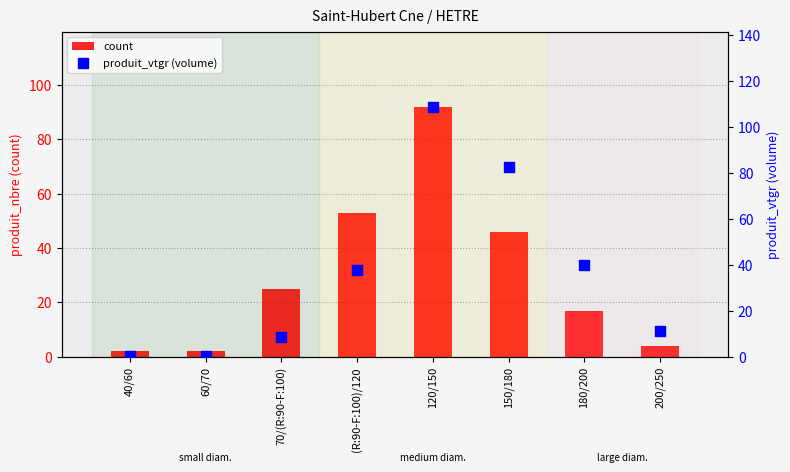

What is the total value across all series at 120/150?

200.9